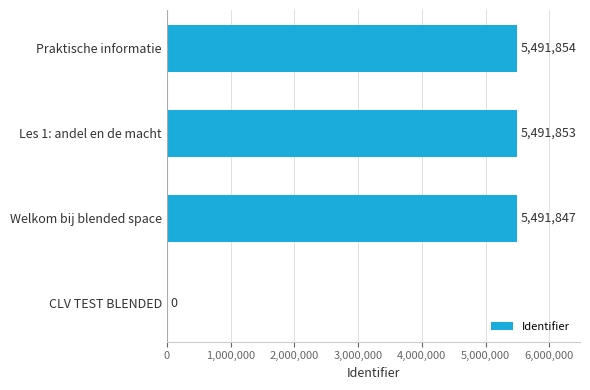

Is it true that the value at CLV TEST BLENDED is -2446434?

False